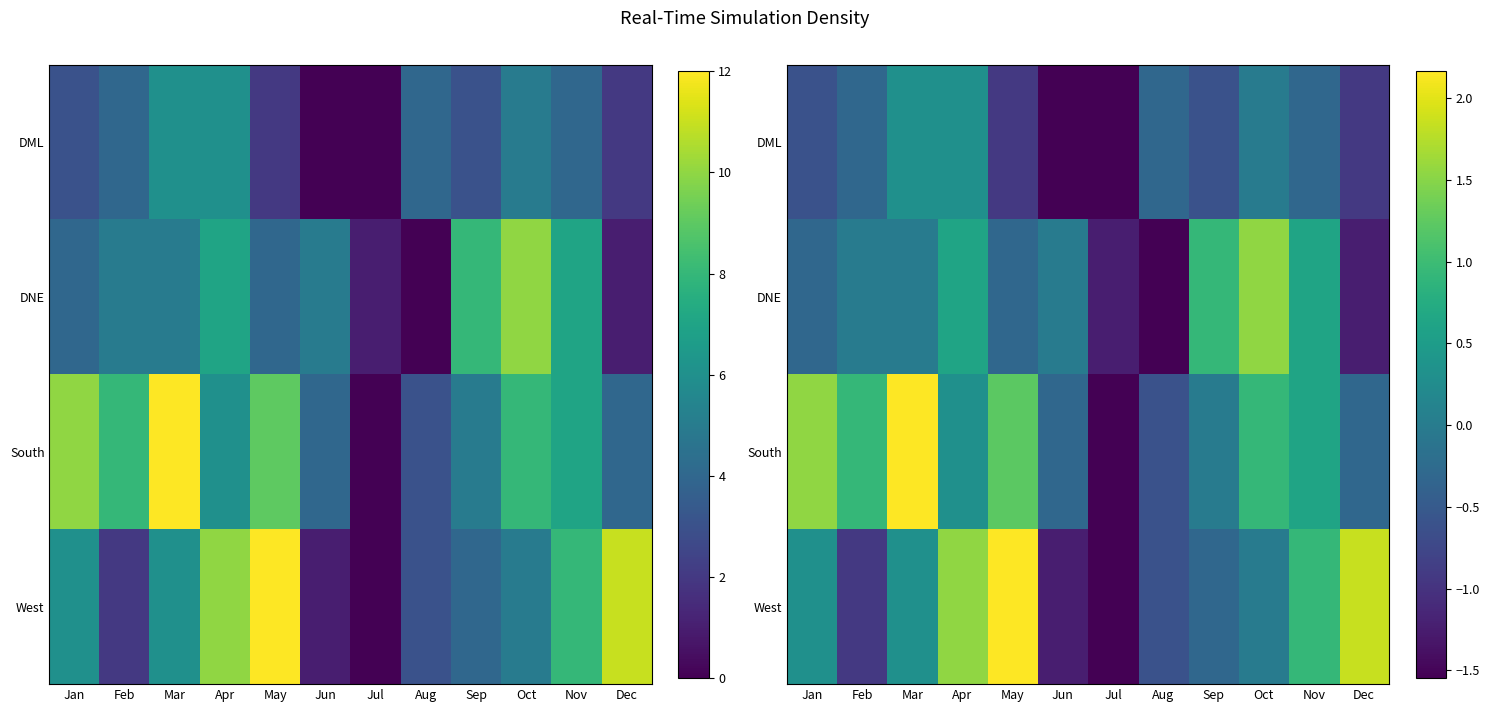

How many positive values does the South series have?

7